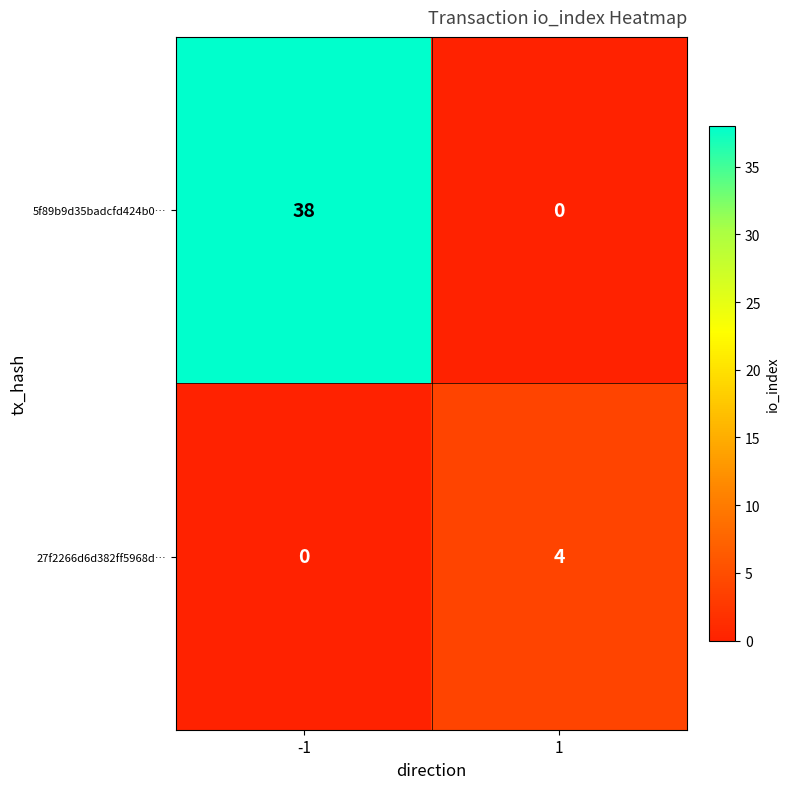

What is the total value across all series at 1?

4